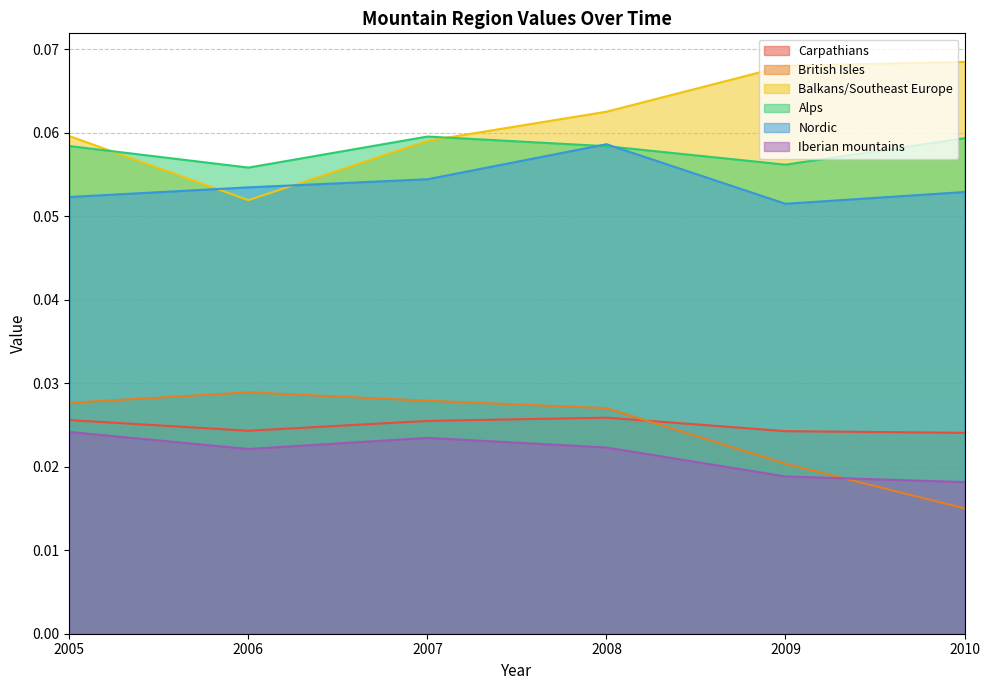

True or false: Nordic and Iberian mountains intersect in this chart.

False